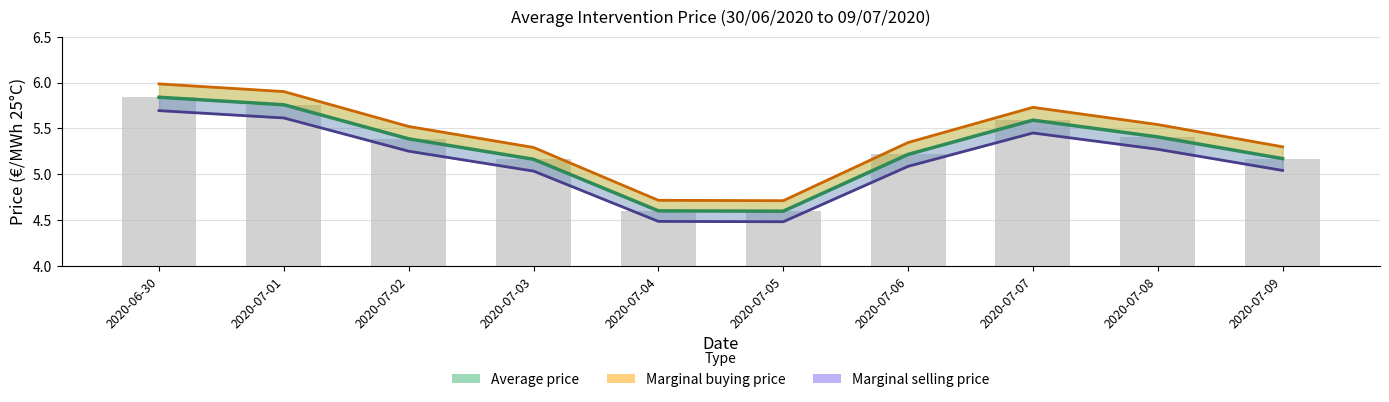

Which category has the highest value in the Marginal selling price series?

2020-06-30